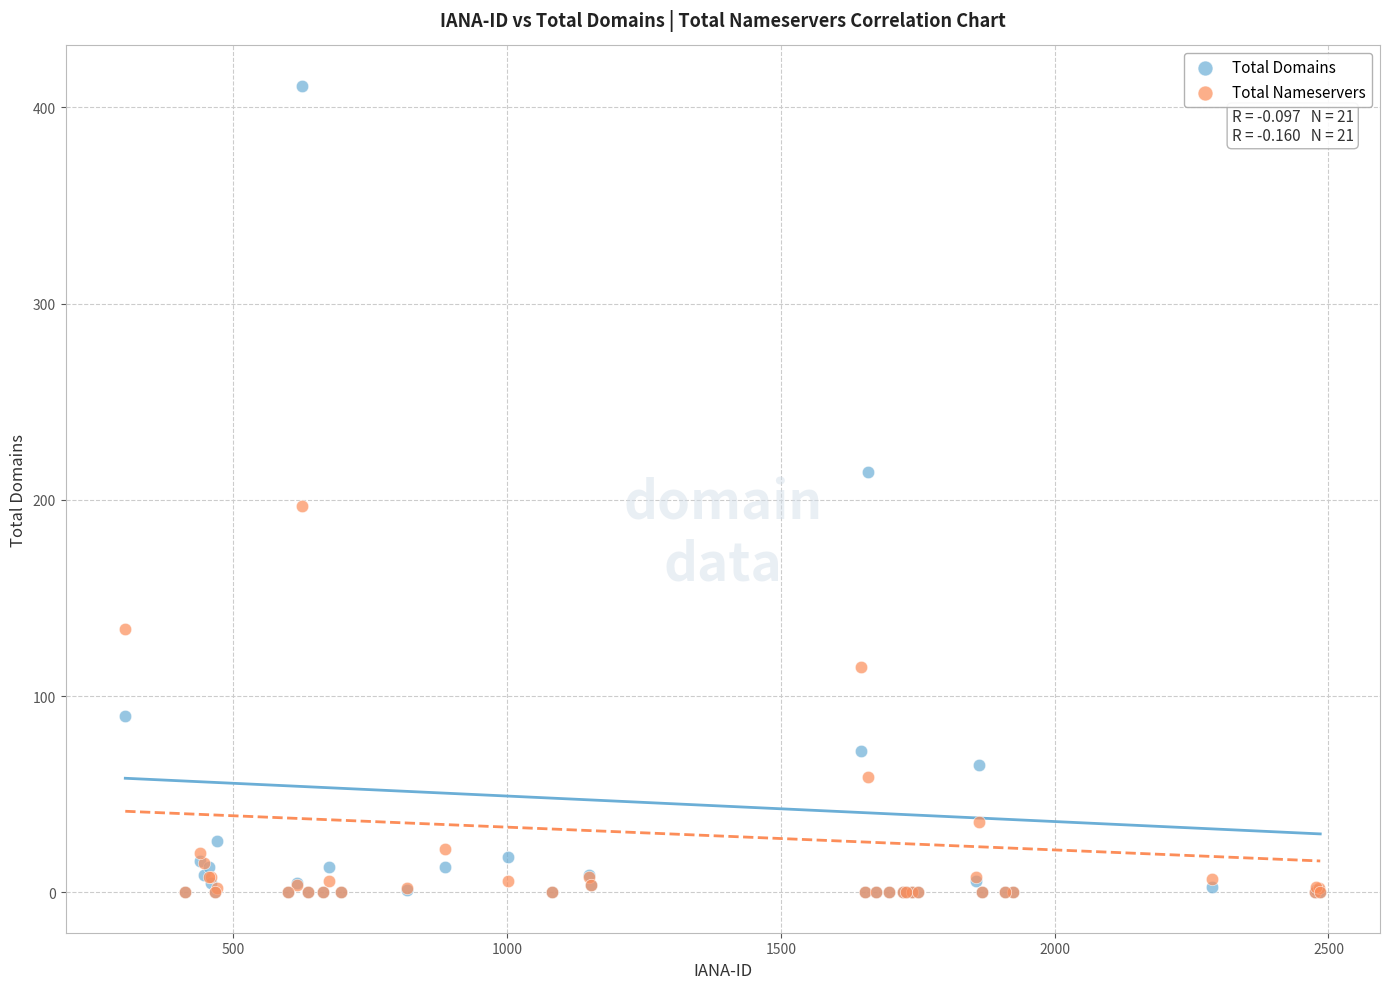

In the Total Nameservers series, what Y value is closest to 98?

115